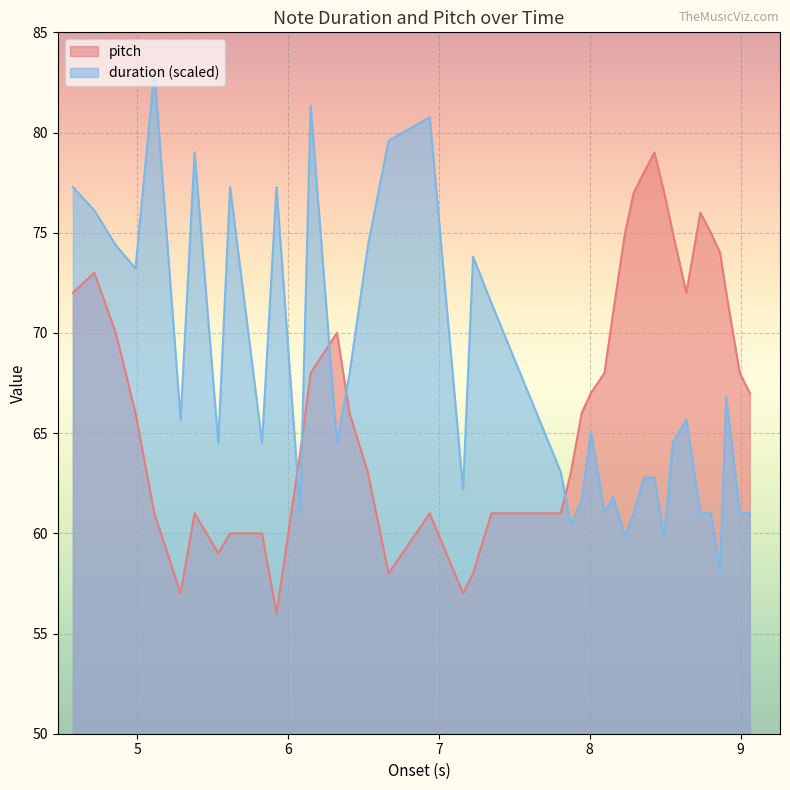

Rank the series by their maximum value, from lowest to highest.

pitch, duration (scaled)